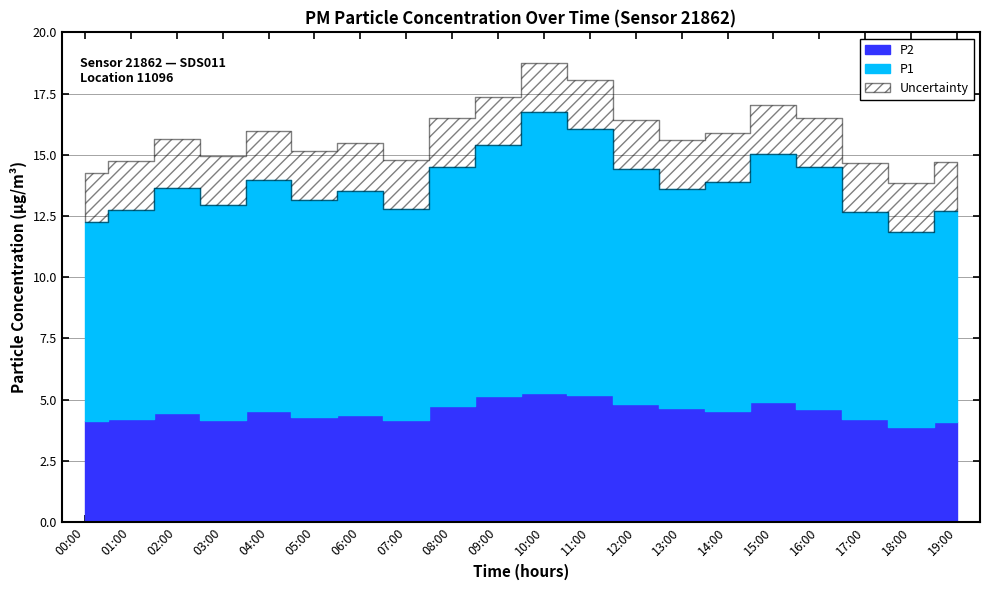

What is the approximate value of P1 at 12:00?

9.6